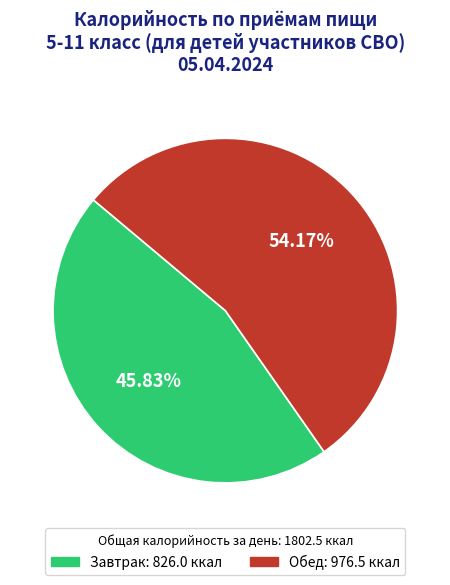

What is the smallest slice in the pie chart?

Завтрак